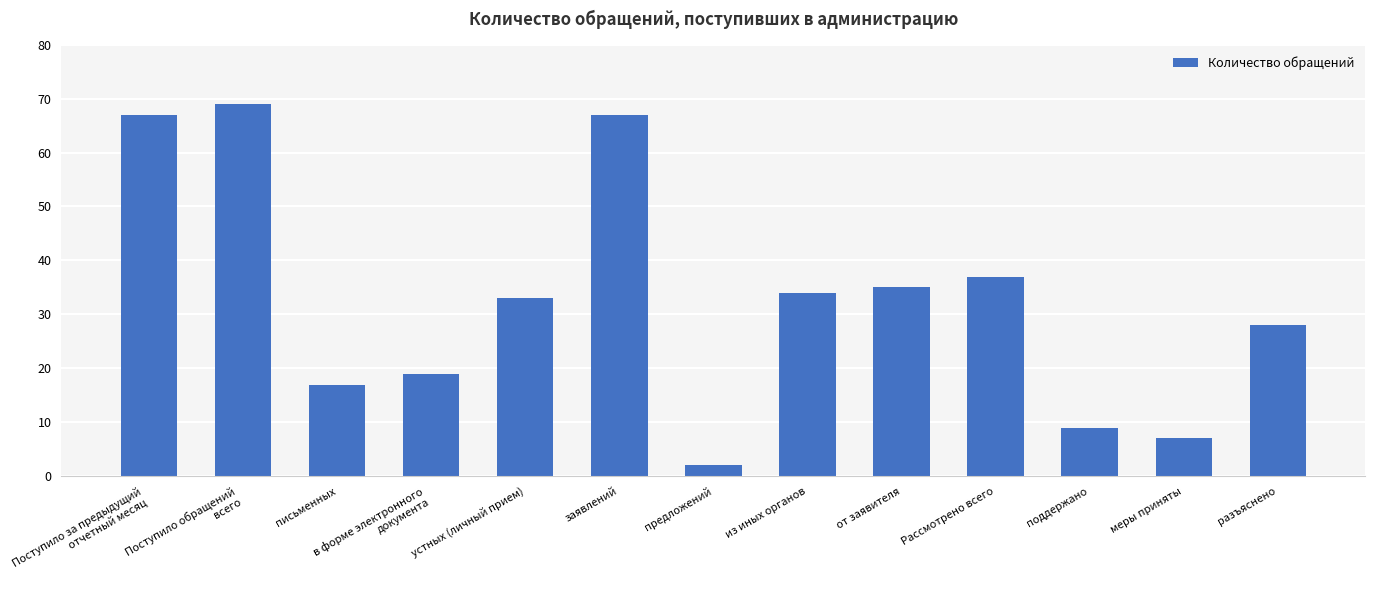

True or false: the data shows 43 at разъяснено.

False